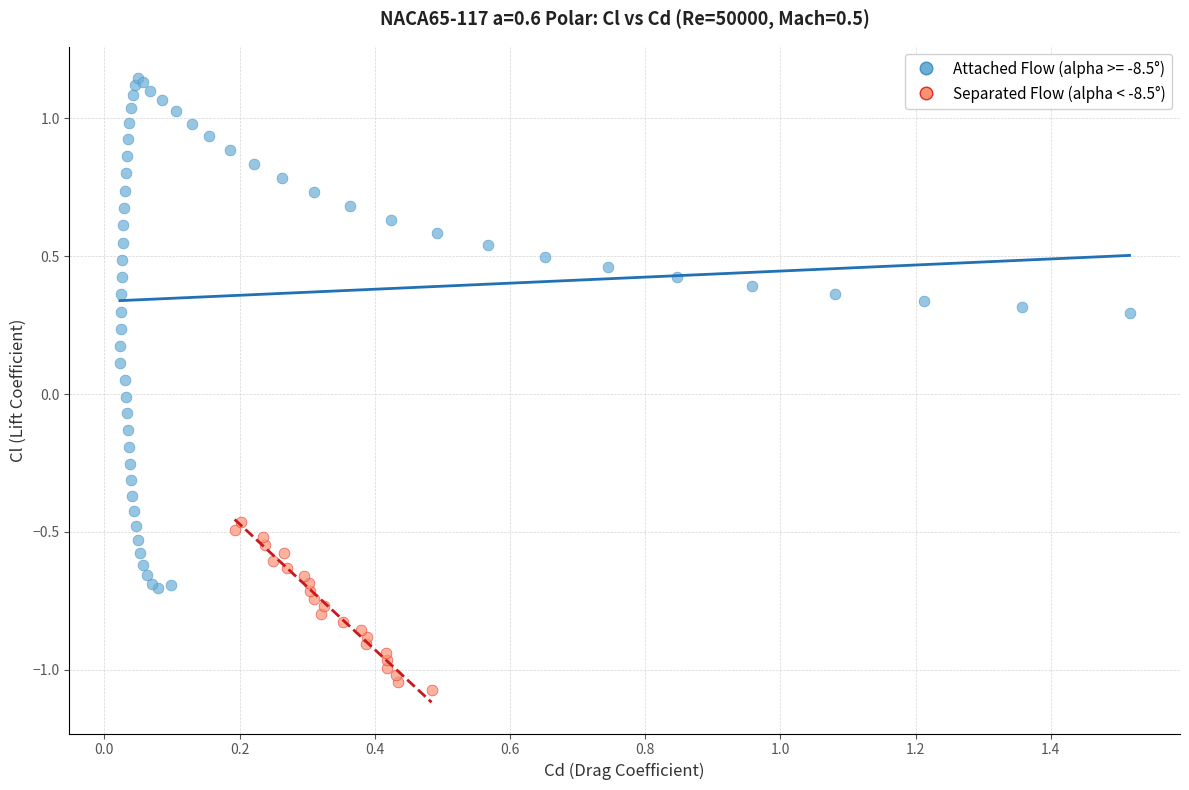

Which series reaches the minimum Y coordinate?

Separated Flow (alpha < -8.5°)